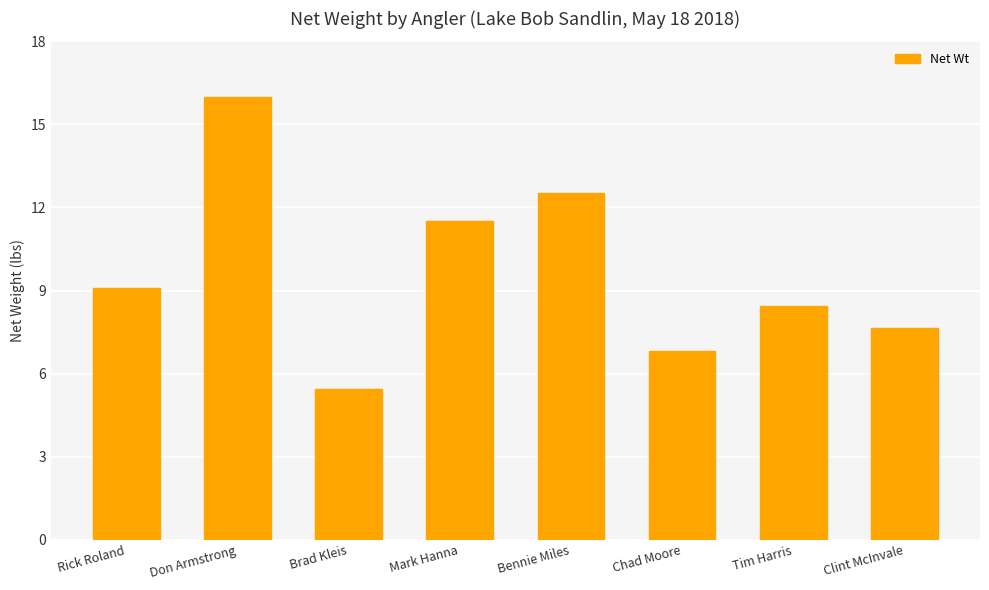

Are the bars grouped side by side (vs. stacked)?

No